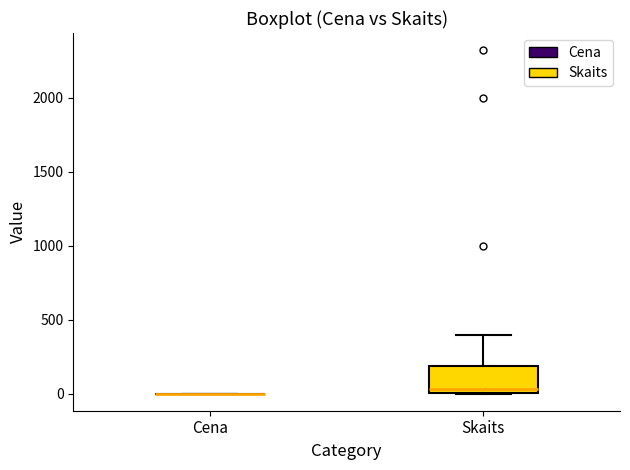

Reading left to right, read every box against the y-axis: the position of its median line, the range the box covers, and the ends of its whiskers. The values are not printed on the chart, so give them approximately, as read against the axis.

Cena: box collapsed to a line at 0, whiskers 0 to 0
Skaits: median 50, box 0 to 200, whiskers 0 to 400